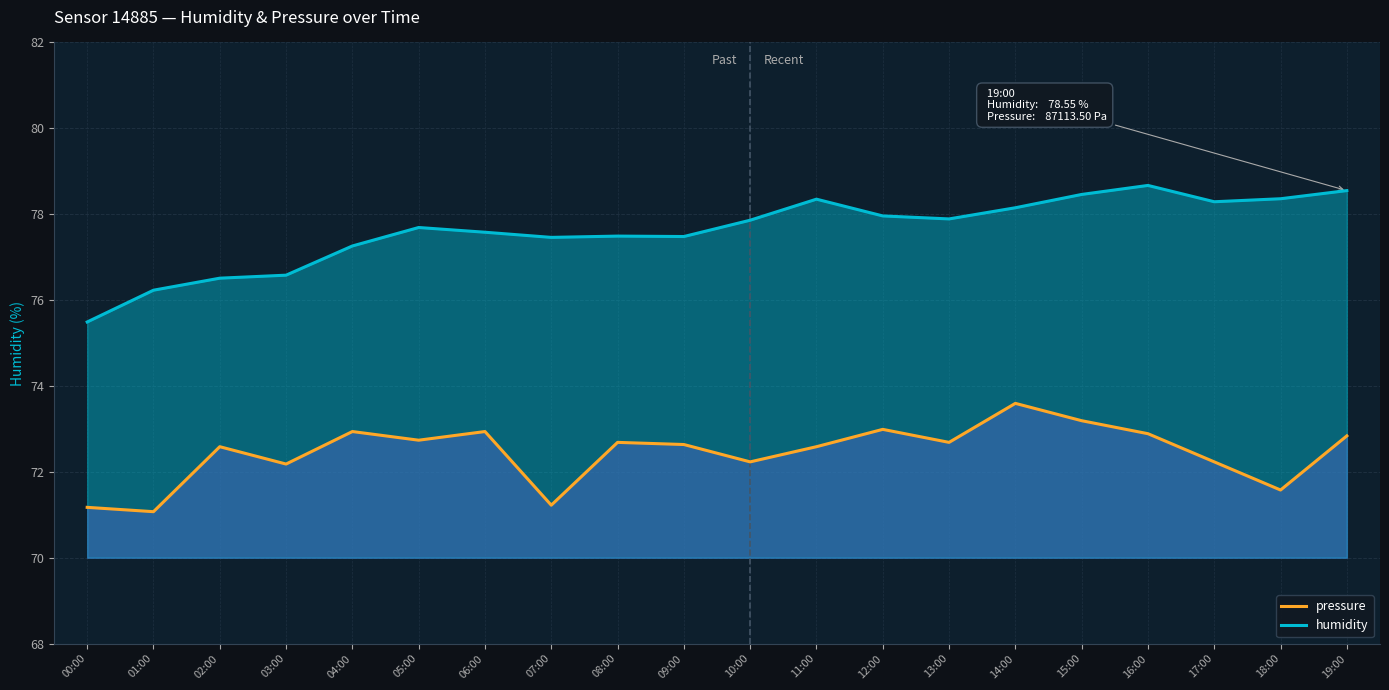

What is the minimum value shown in the chart?

71.1